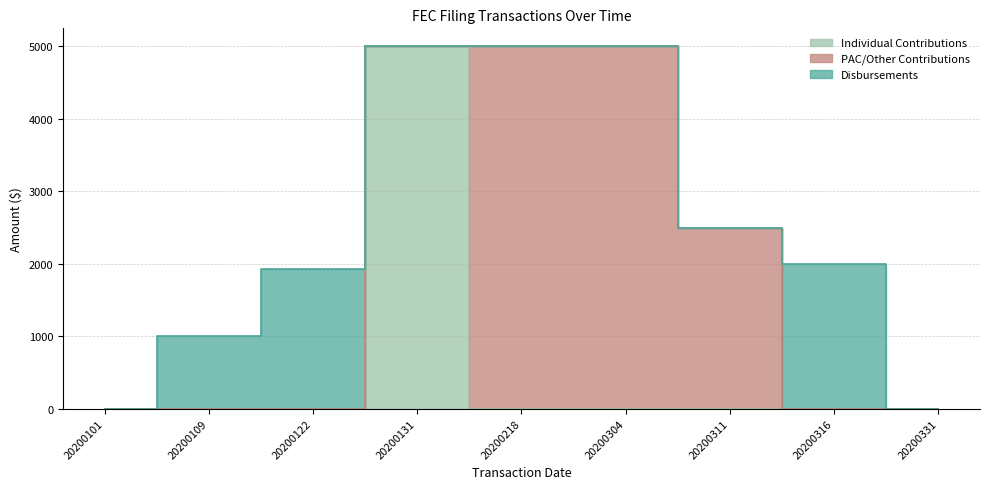

Does the chart display data point markers on the line(s)?

No